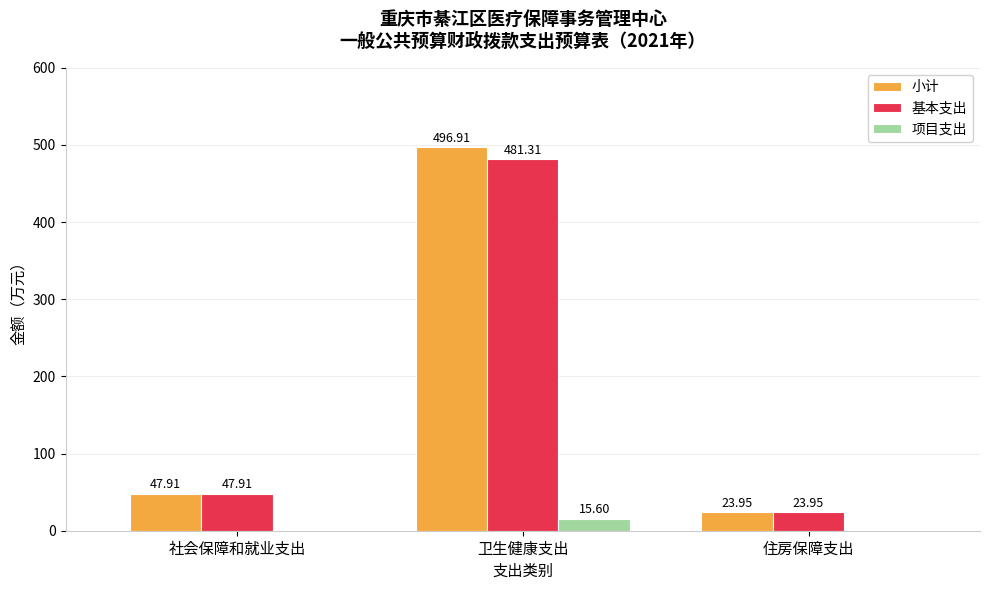

Where does the 基本支出 series first go above 47?

社会保障和就业支出